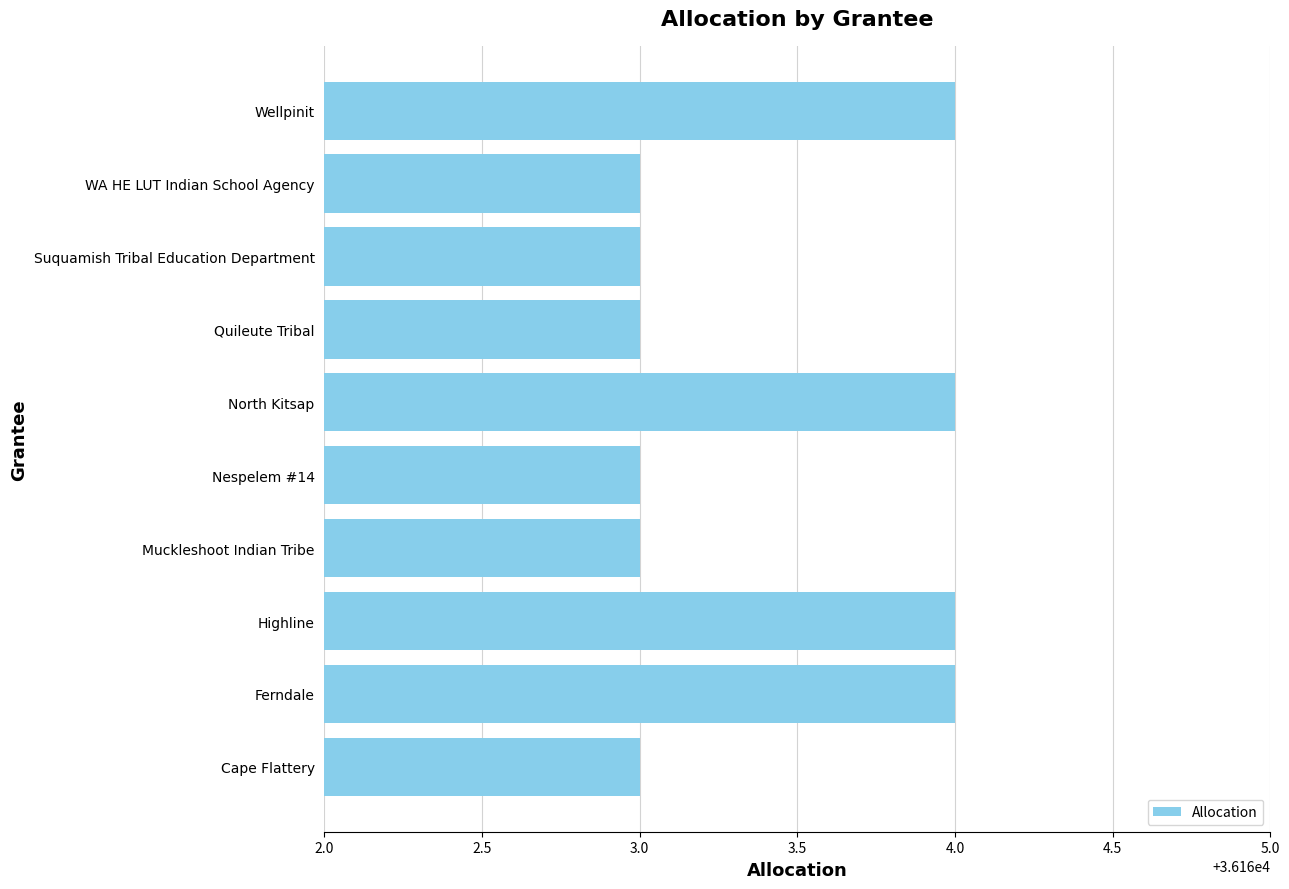

What is the sum of all values?

361634